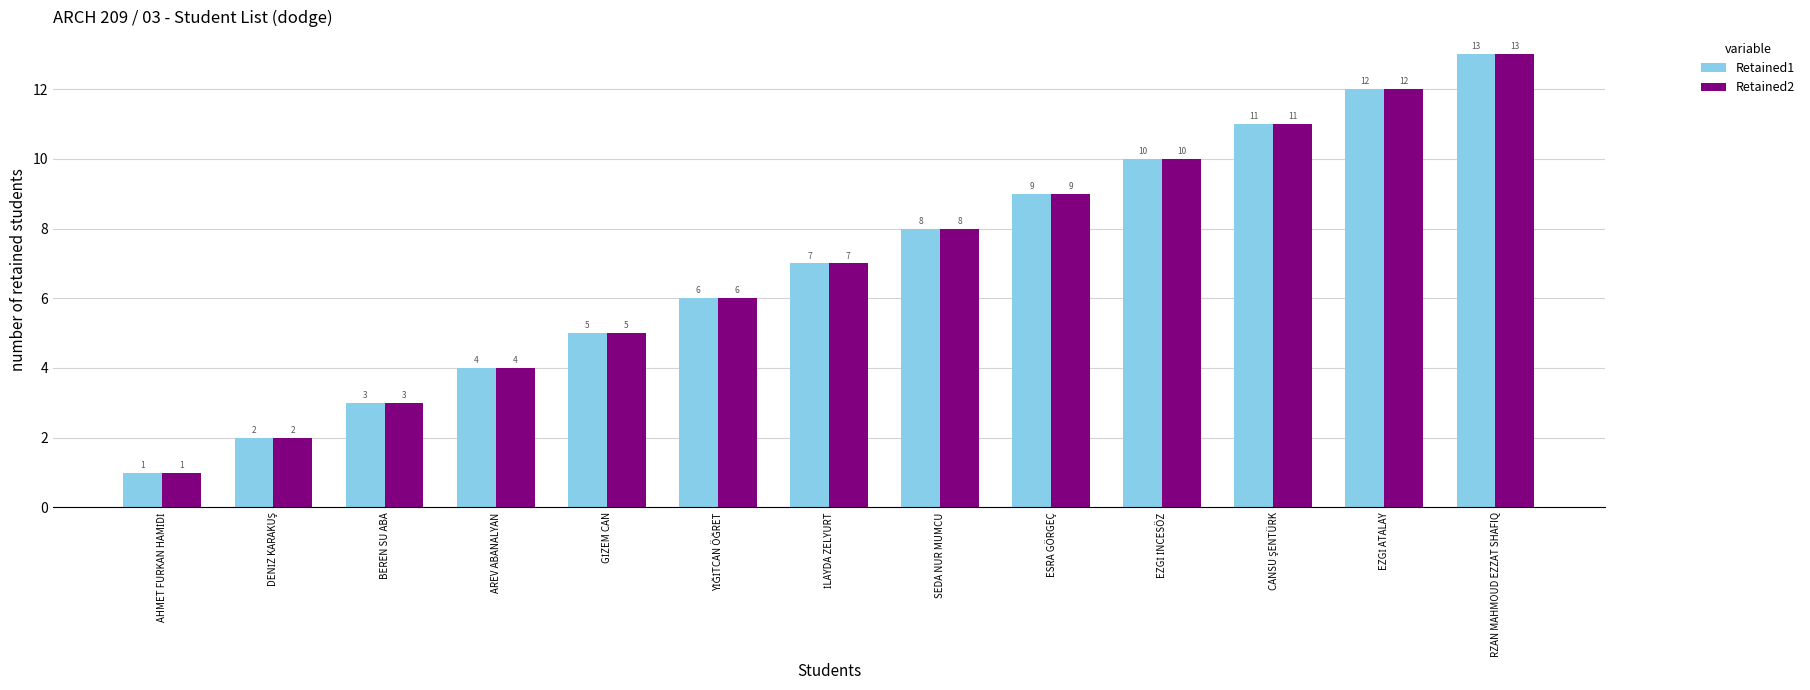

How many bars are there in each group?

2